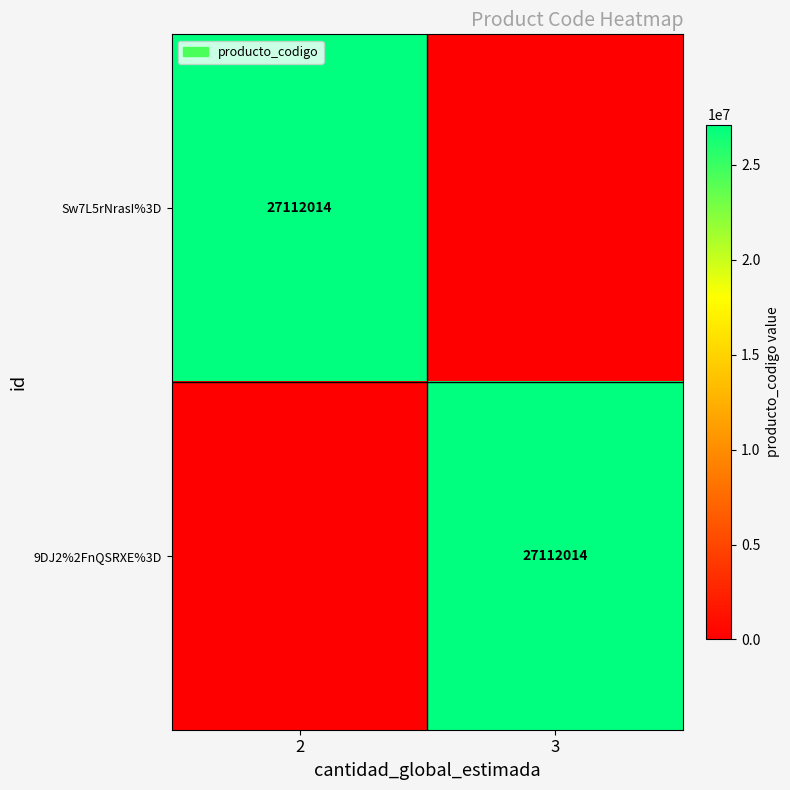

True or false: Sw7L5rNrasI%3D has a value of 27112014 at 2.

True